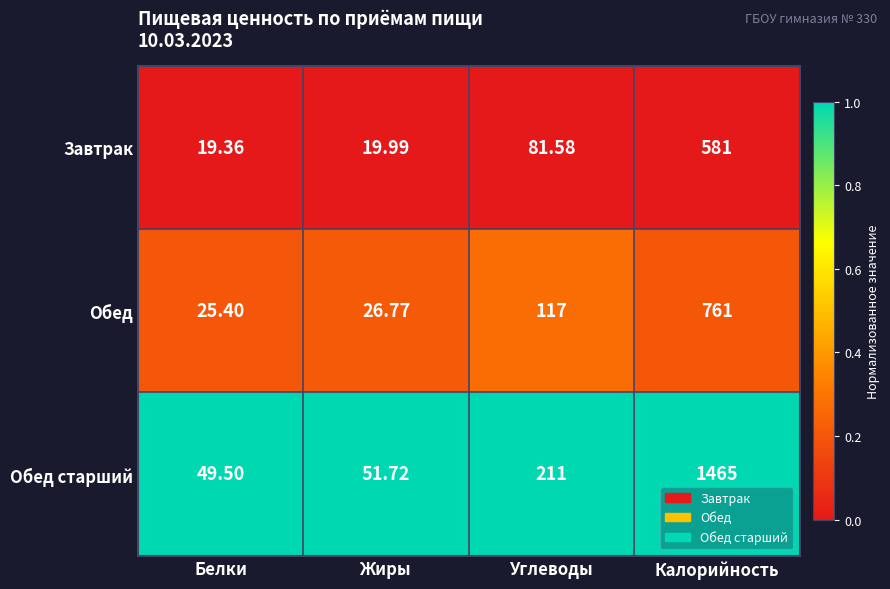

Where is Обед старший nearest to the value 757?

Углеводы